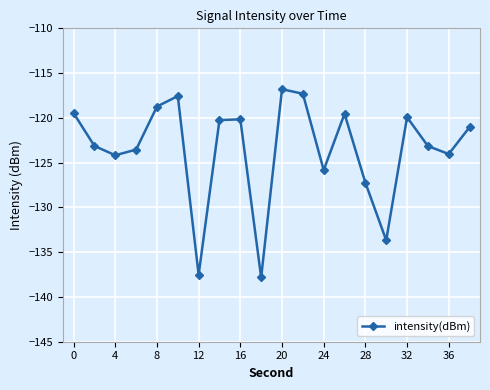

How many points are higher than both their immediate neighbors (excluding endpoints)?

5